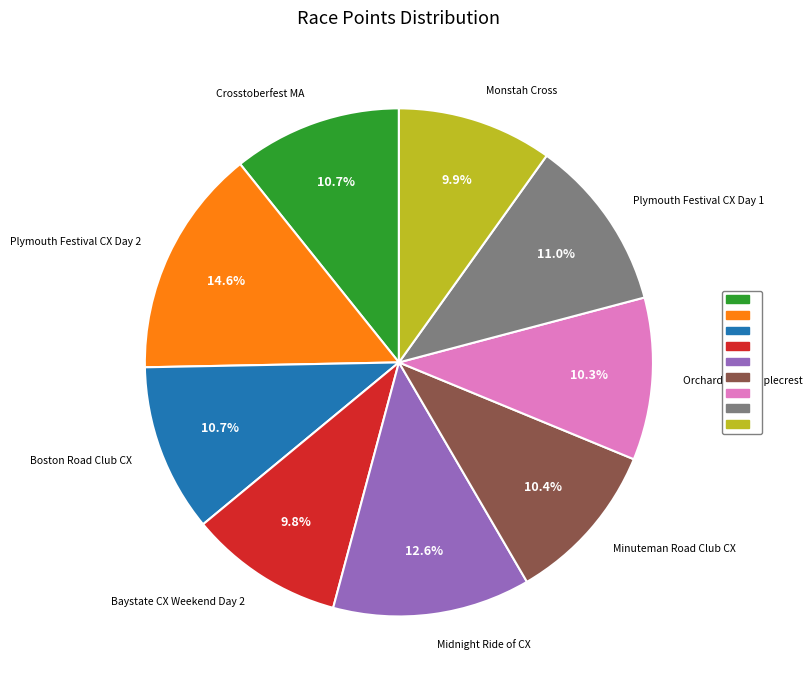

Is there any slice that represents more than half of the pie?

No